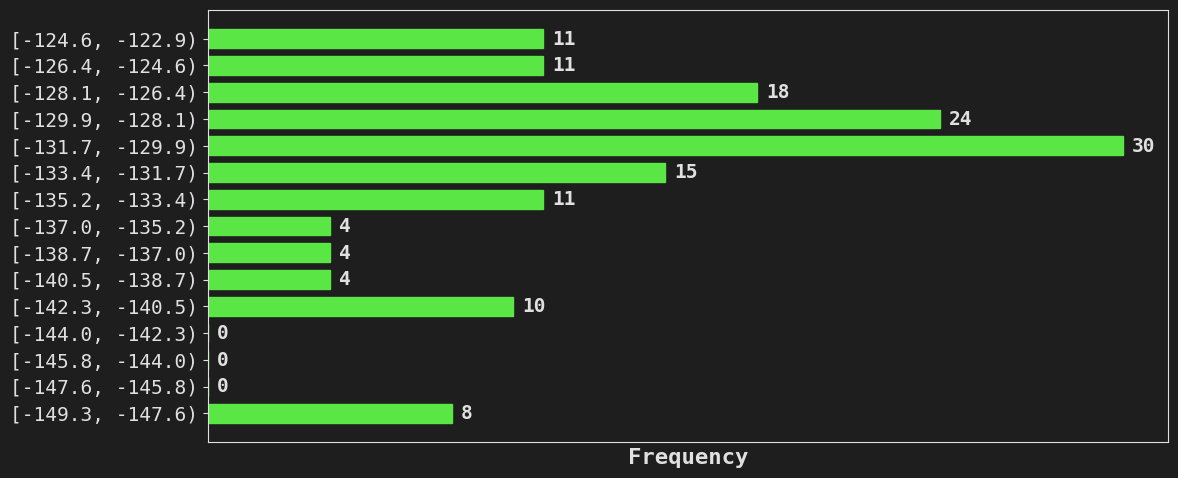

Reading bottom to top, extract all data points from this chart.

[-149.3, -147.6)=8	[-147.6, -145.8)=0	[-145.8, -144.0)=0	[-144.0, -142.3)=0	[-142.3, -140.5)=10	[-140.5, -138.7)=4	[-138.7, -137.0)=4	[-137.0, -135.2)=4	[-135.2, -133.4)=11	[-133.4, -131.7)=15	[-131.7, -129.9)=30	[-129.9, -128.1)=24	[-128.1, -126.4)=18	[-126.4, -124.6)=11	[-124.6, -122.9)=11